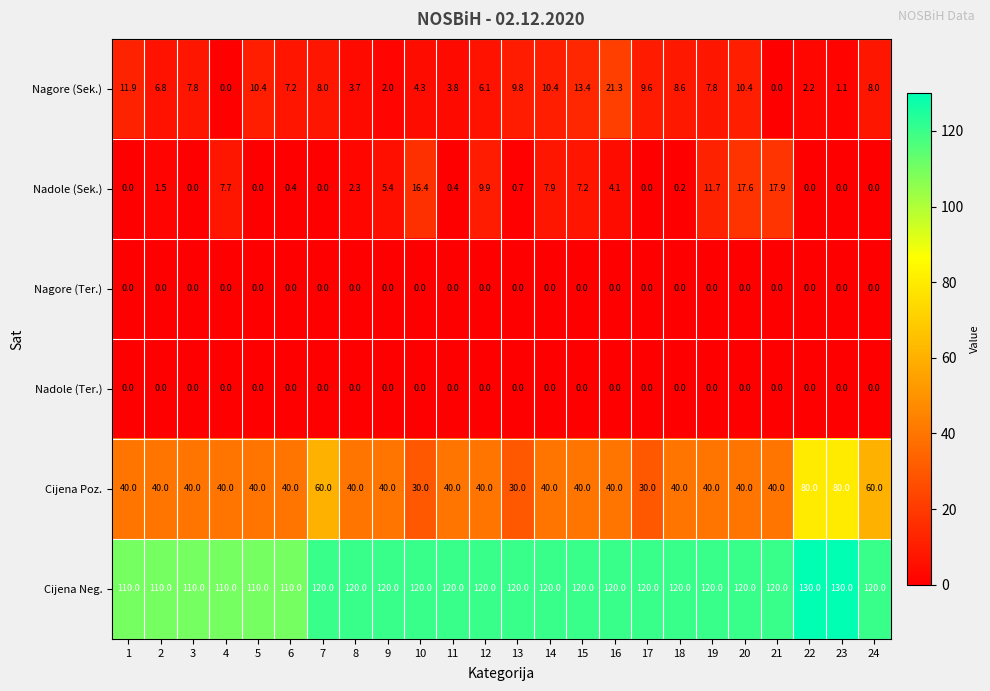

Between 2 and 22, which series saw the biggest shift?

Cijena Poz.